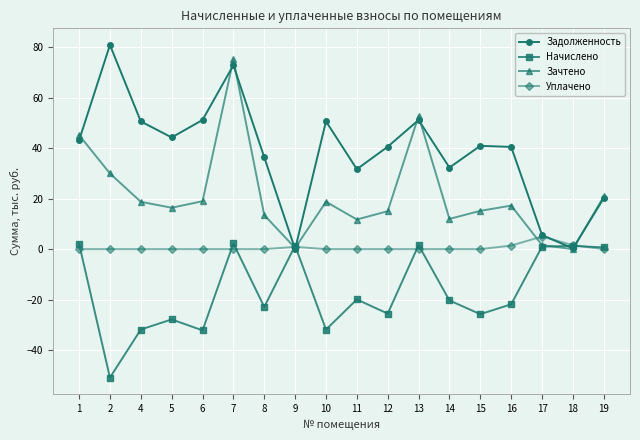

How many positive values does the Начислено series have?

7